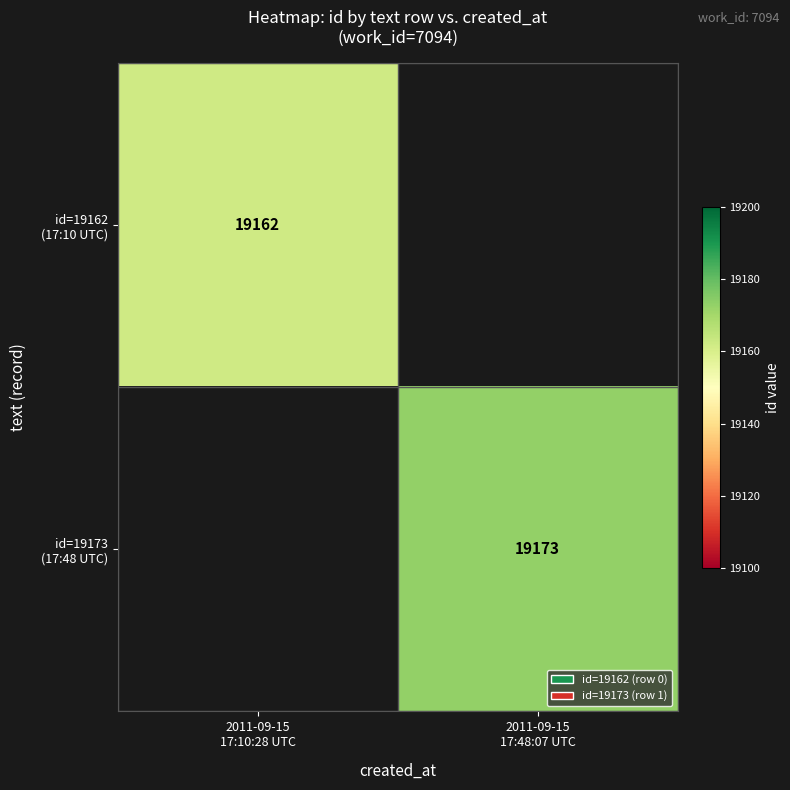

Rank the series at 2011-09-15 17:48:07 UTC from lowest to highest value.

id=19162 (17:10 UTC), id=19173 (17:48 UTC)